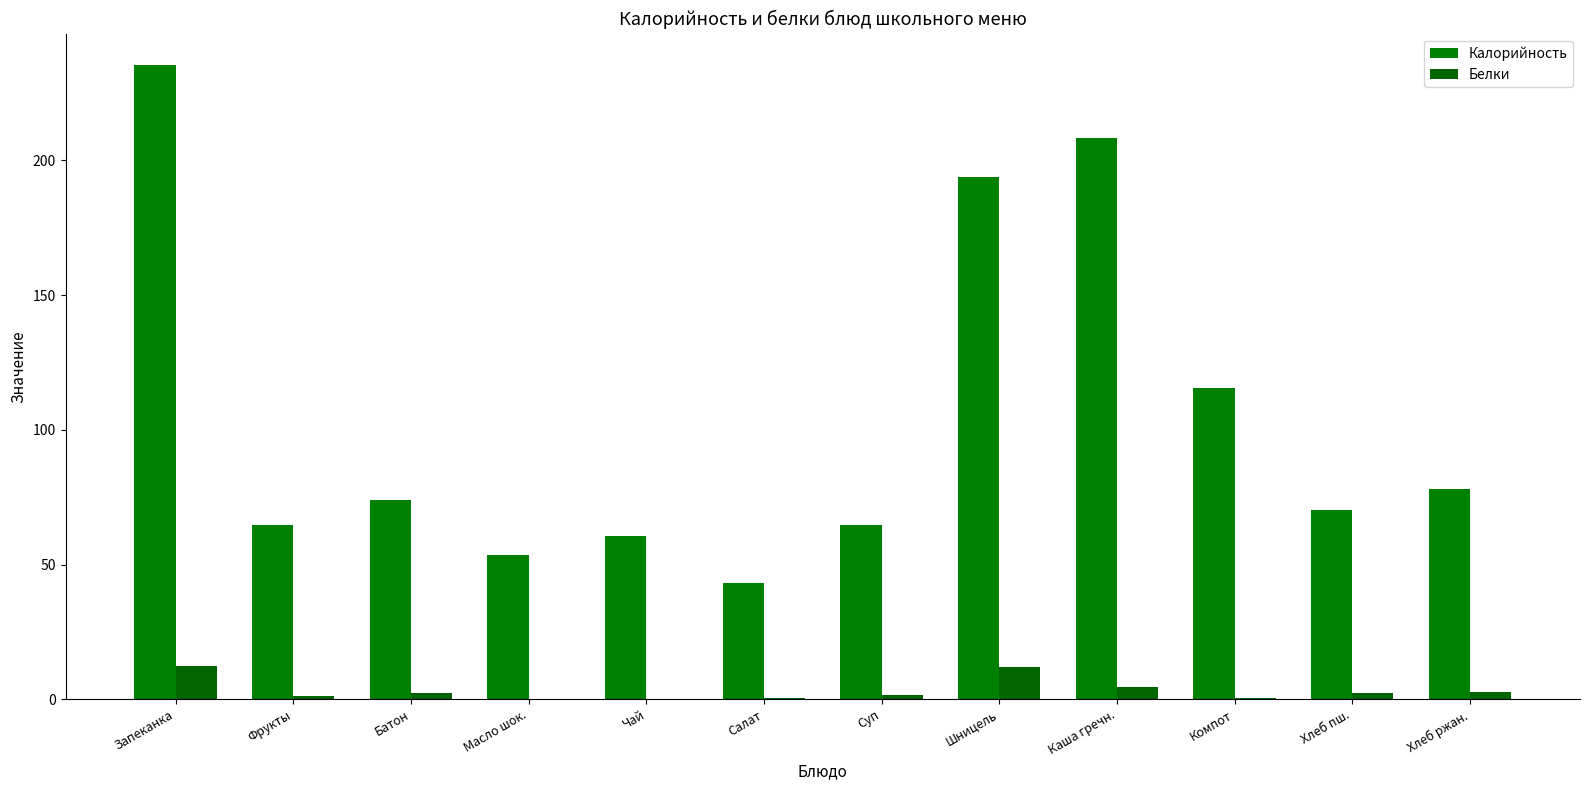

Does the chart contain stacked bars?

No